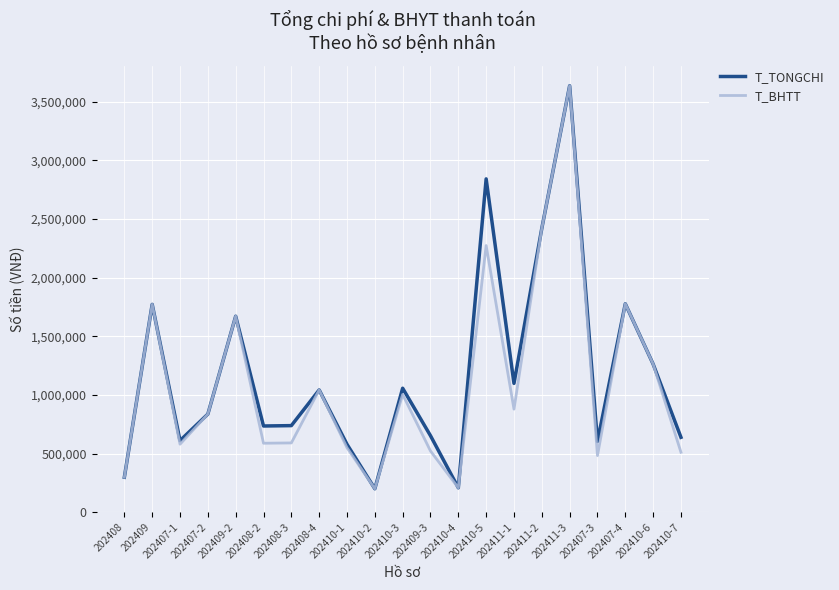

What is the smallest value displayed?

199779.0